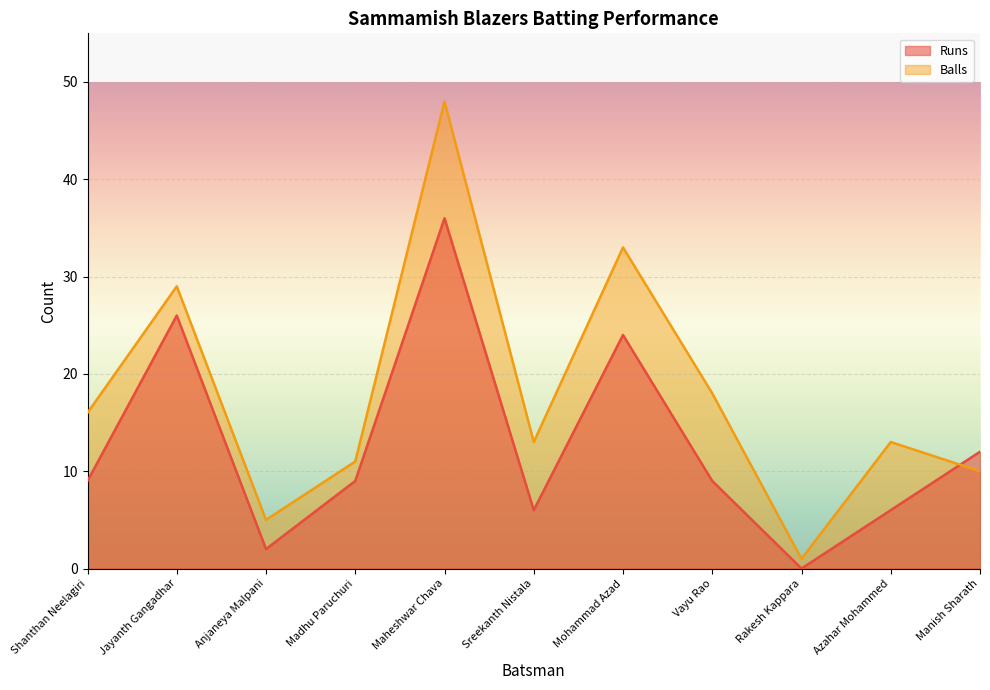

Read the Runs value at Mohammad Azad, to the nearest 10.

20